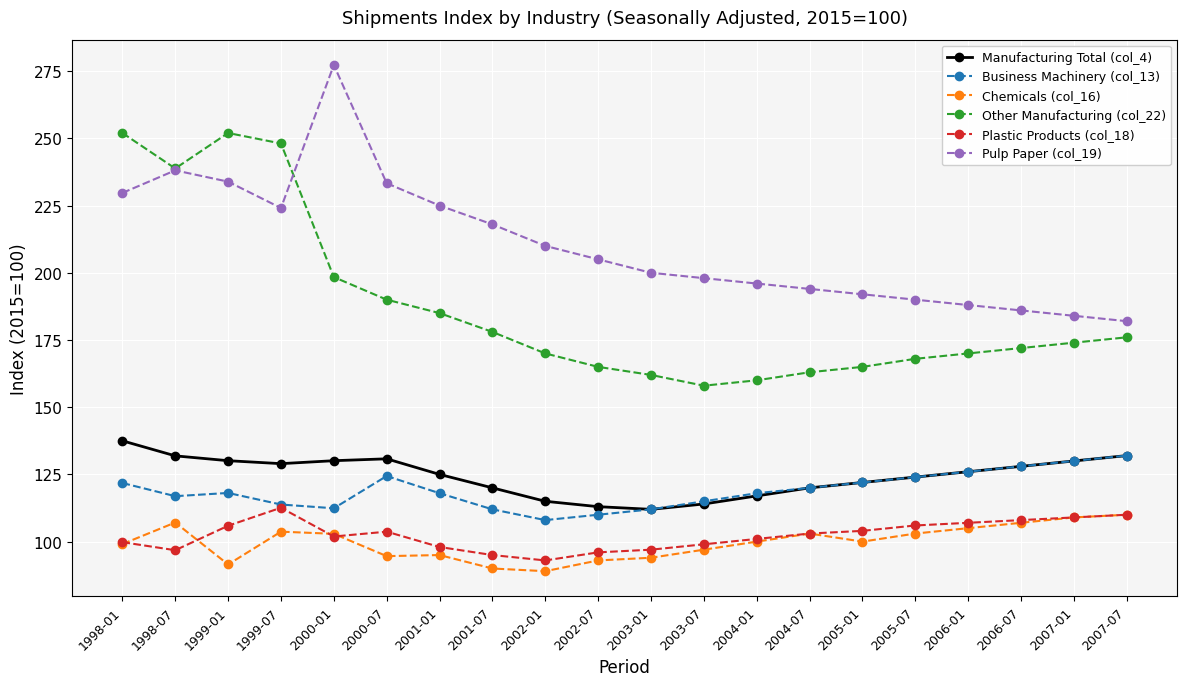

The Other Manufacturing (col_22) series shows 277.2 at 2001-01. True or false?

False